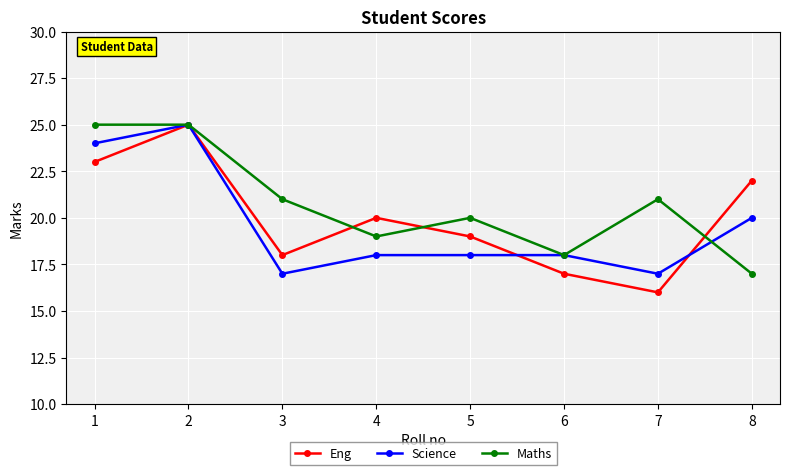

What is the difference between the second highest and minimum values in the Science series?

7